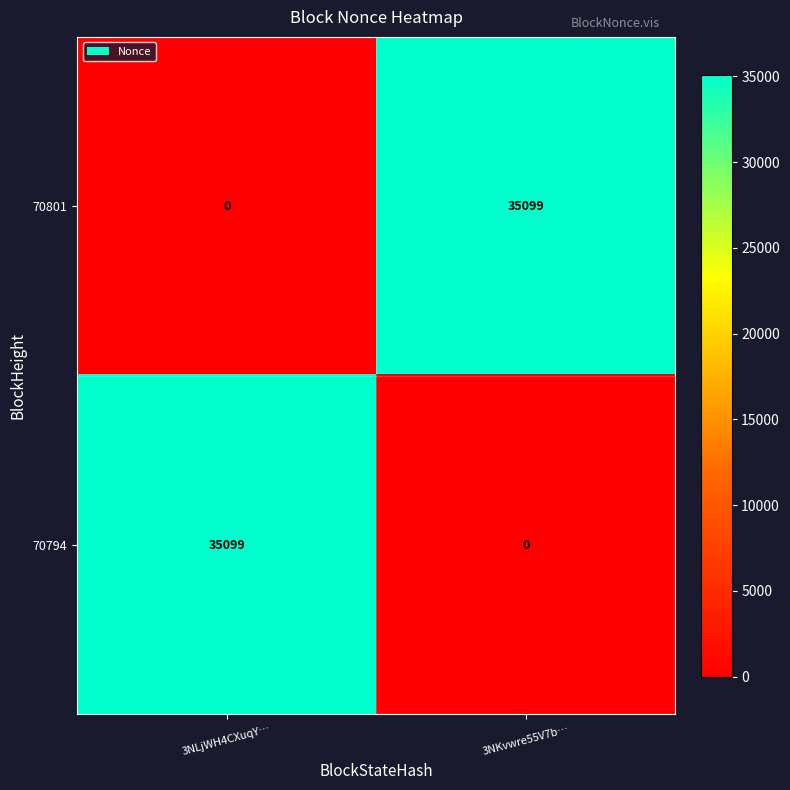

The value of 70794 at 3NLjWH4CXuqY… is 35099. True or false?

True